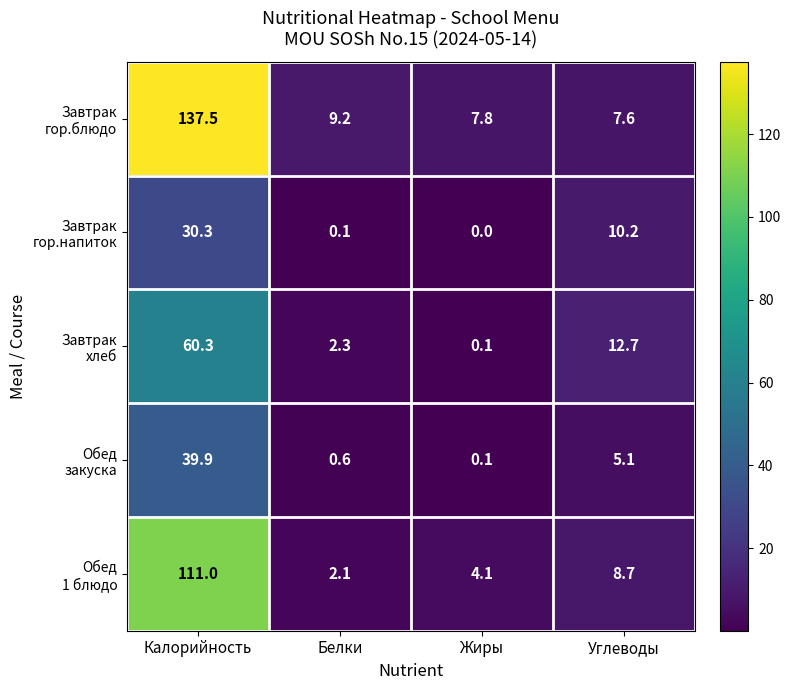

At which category is the sum across all series the highest?

Калорийность